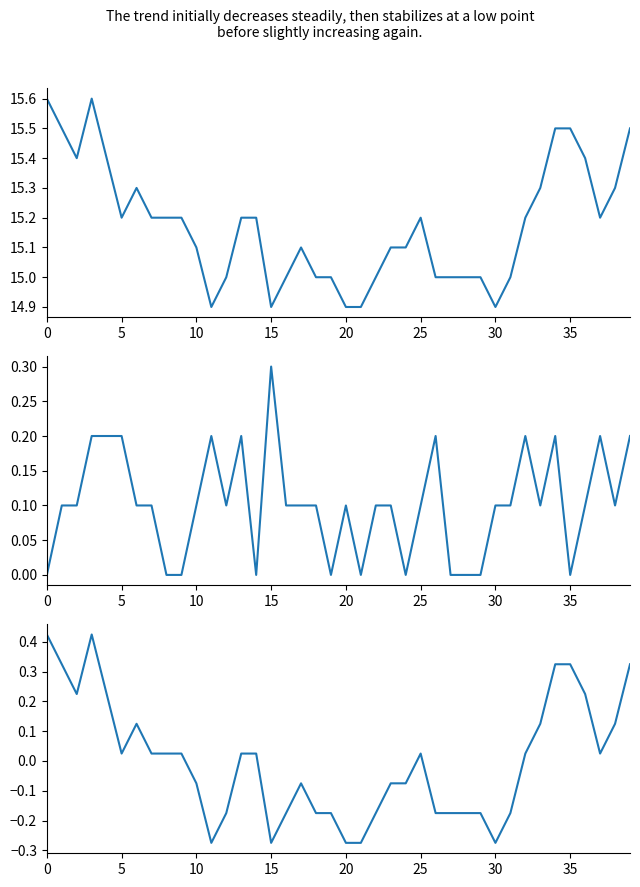

What are all the series names shown in the legend?

temperature, temperature_diff, temperature_centered